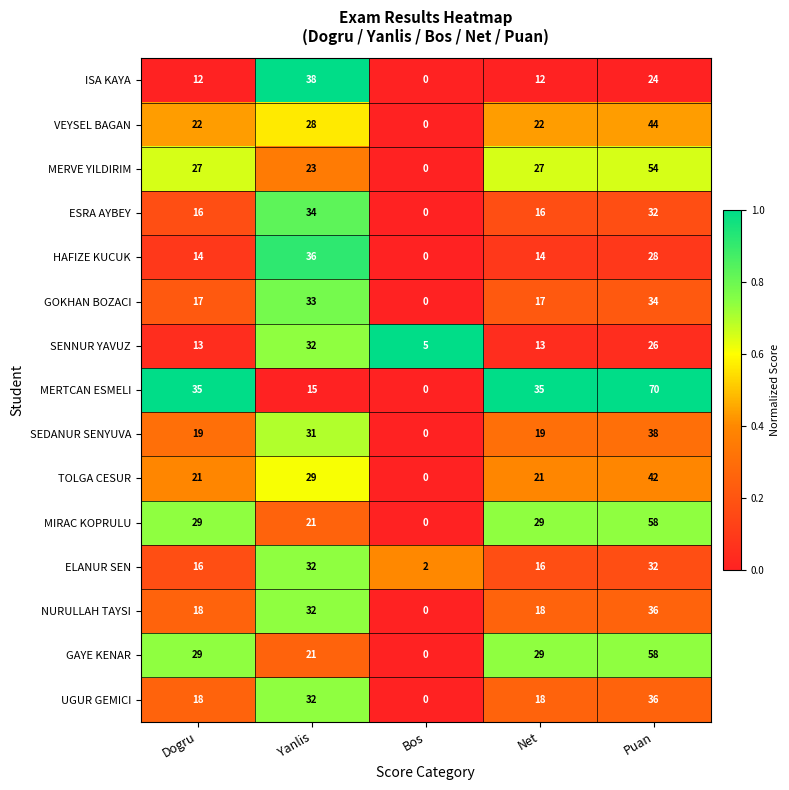

Which label corresponds to the largest value in the chart?

Puan